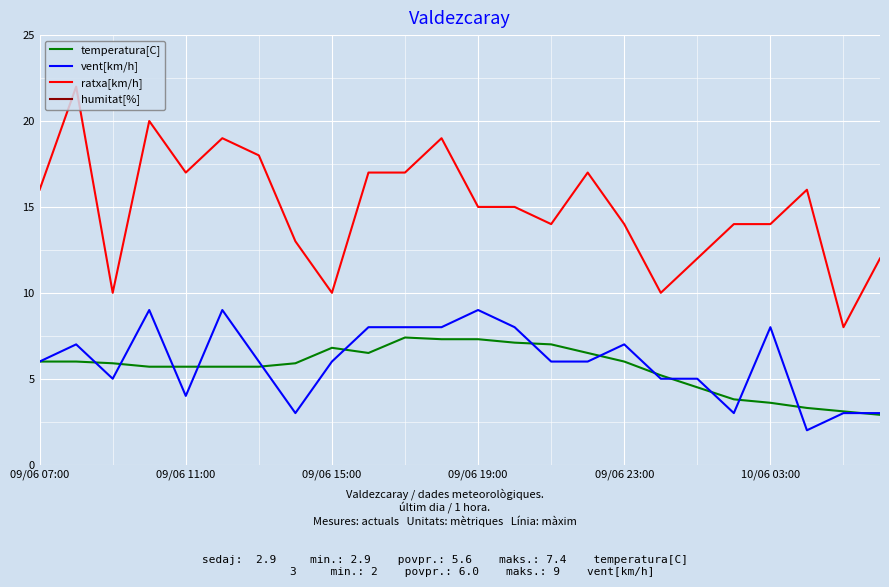

What is the average value of the temperatura[C] series?

5.6